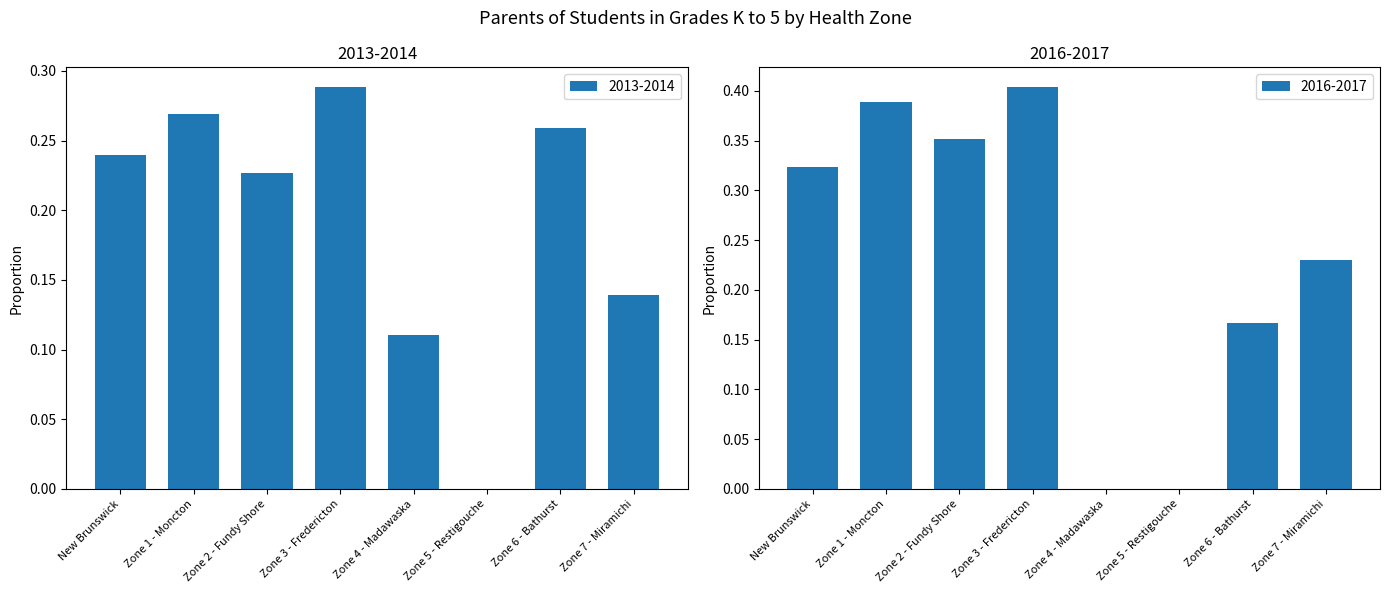

Reading right to left, transcribe all the data shown in this chart.

2013-2014: Zone 7 - Miramichi=0.1	Zone 6 - Bathurst=0.3	Zone 5 - Restigouche=0.0	Zone 4 - Madawaska=0.1	Zone 3 - Fredericton=0.3	Zone 2 - Fundy Shore=0.2	Zone 1 - Moncton=0.3	New Brunswick=0.2
2016-2017: Zone 7 - Miramichi=0.2	Zone 6 - Bathurst=0.2	Zone 5 - Restigouche=0.0	Zone 4 - Madawaska=0.0	Zone 3 - Fredericton=0.4	Zone 2 - Fundy Shore=0.4	Zone 1 - Moncton=0.4	New Brunswick=0.3